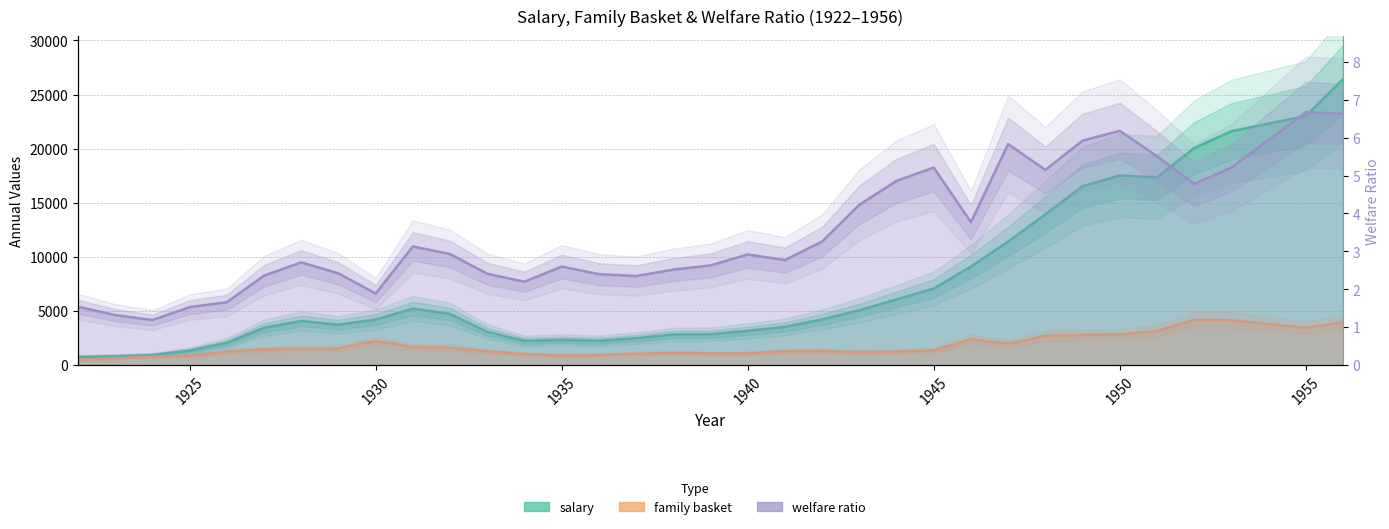

Reading left to right, list all the values displayed in this chart.

salary: 751.9	829.9	932.9	1338.5	2059.2	3450.7	4081.0	3737.8	4212.0	5226.0	4733.0	3082.6	2237.0	2333.8	2237.0	2489.8	2836.1	2857.8	3169.6	3533.9	4225.7	5069.5	6066.6	7083.5	9103.1	11412.8	13927.3	16522.6	17525.5	17349.5	20050.1	21610.3	23015.3	26410.7
family basket: 488.4	627.7	782.7	874.7	1239.9	1463.3	1503.9	1545.0	2232.6	1668.5	1615.4	1276.9	1016.7	896.8	930.9	1061.1	1127.4	1085.7	1086.0	1274.4	1296.5	1198.2	1248.6	1359.3	2414.5	1956.7	2704.7	2789.1	2837.9	3147.9	4194.6	4151.1	3450.1	3983.8
welfare ratio: 1.5	1.3	1.2	1.5	1.7	2.4	2.7	2.4	1.9	3.1	2.9	2.4	2.2	2.6	2.4	2.4	2.5	2.6	2.9	2.8	3.3	4.2	4.9	5.2	3.8	5.8	5.2	5.9	6.2	5.5	4.8	5.2	6.7	6.6